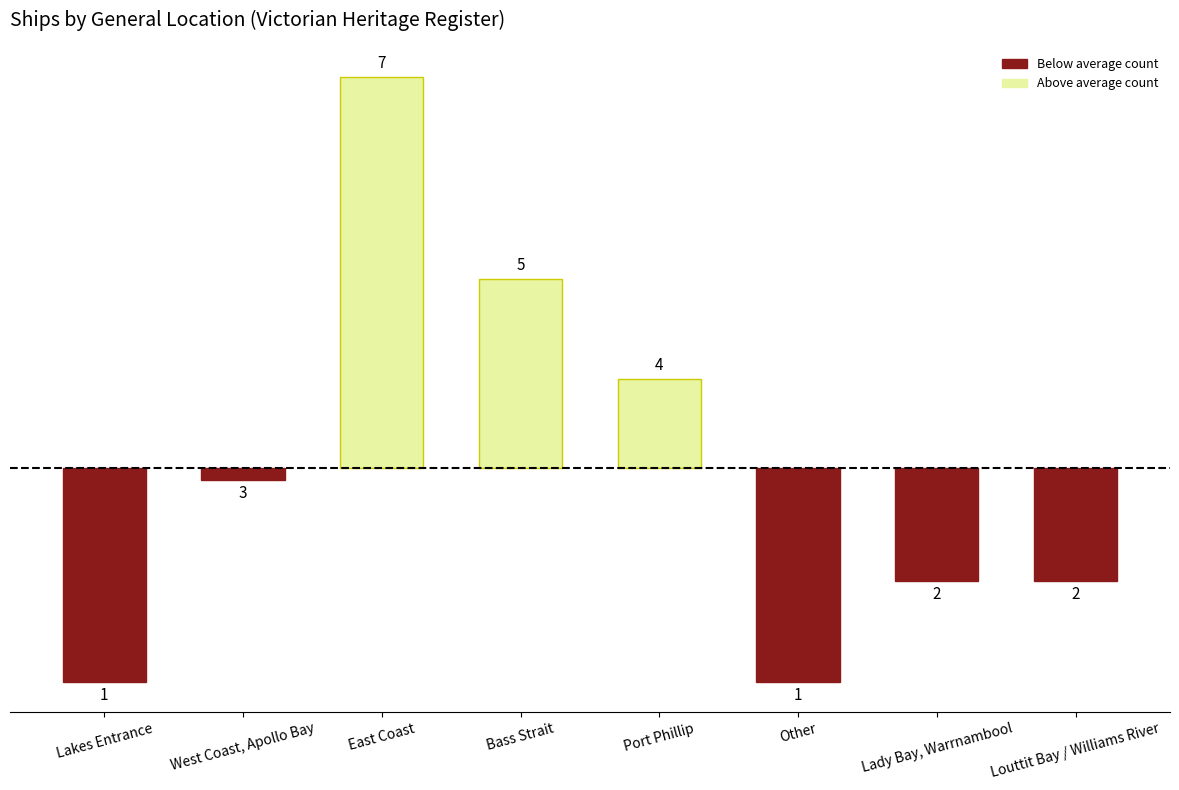

How many bars are there in total?

8